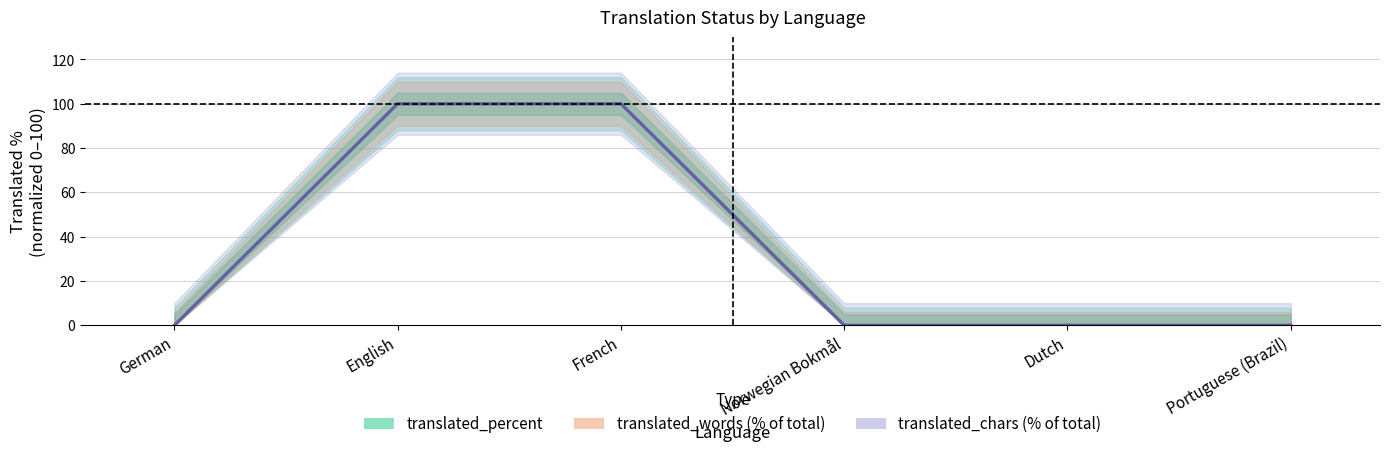

True or false: translated_words (% of total) and translated_percent intersect in this chart.

False